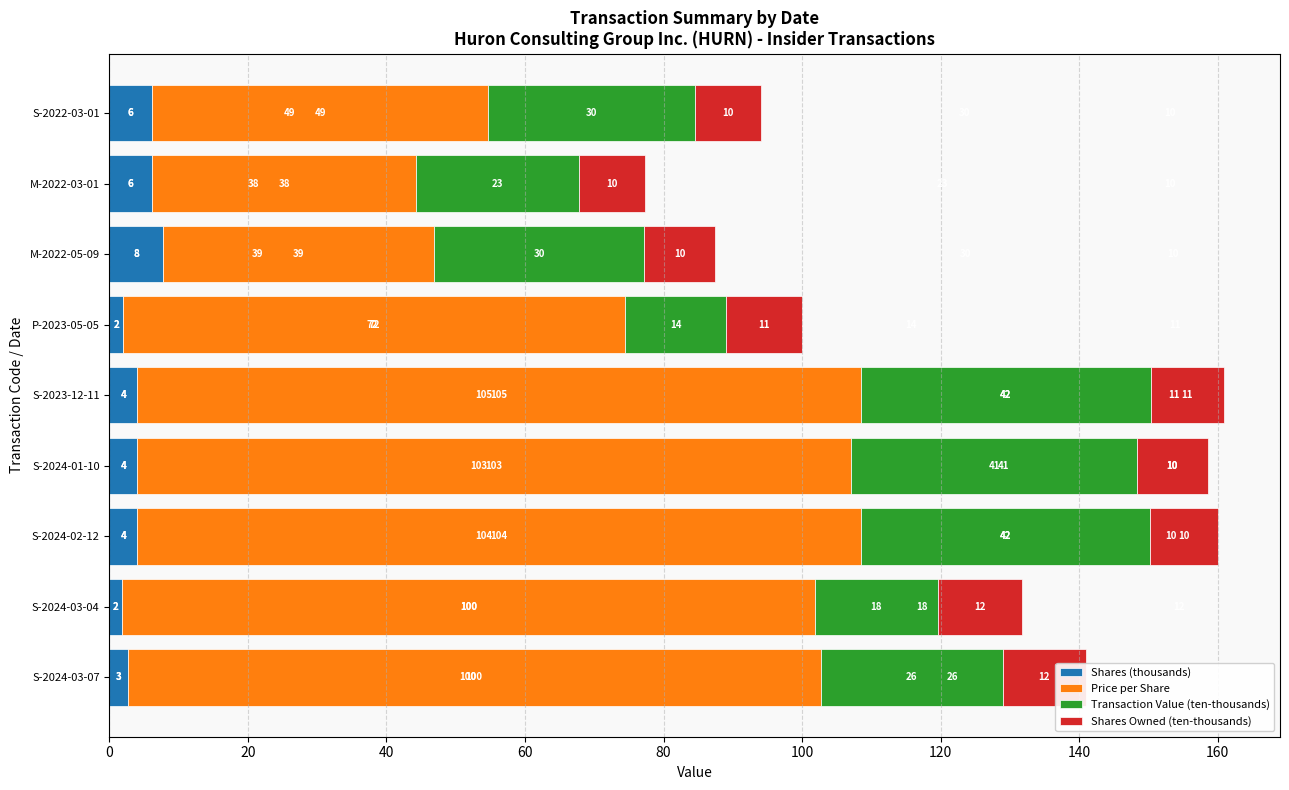

Reading left to right, extract all data points from this chart.

Shares (thousands): 2.6	1.8	4.0	4.0	4.0	2.0	7.7	6.1	6.1
Price per Share: 100.0	100.1	104.5	103.1	104.5	72.5	39.2	38.2	48.6
Transaction Value (ten-thousands): 26.3	17.7	41.8	41.2	41.8	14.5	30.3	23.5	29.8
Shares Owned (ten-thousands): 11.9	12.2	9.8	10.2	10.6	11.0	10.3	9.5	9.5